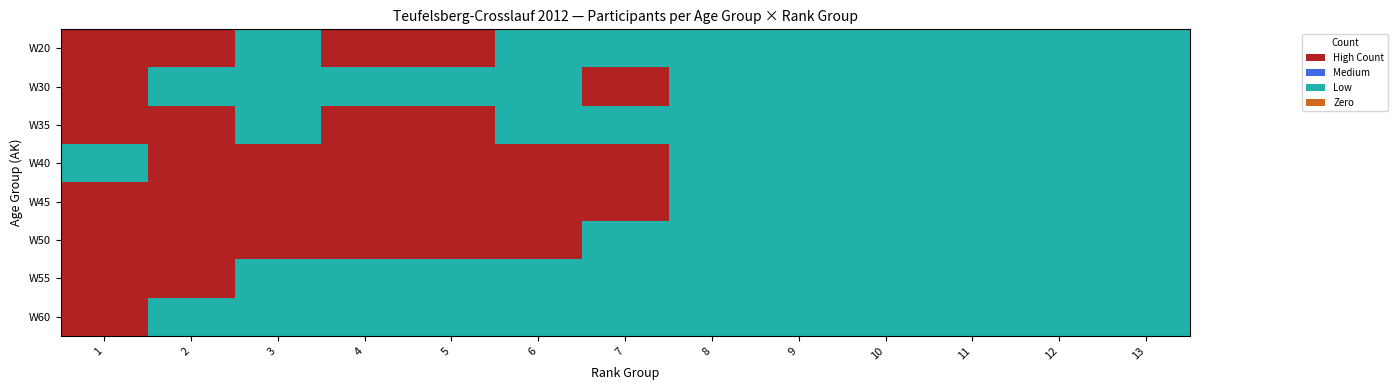

Which category has the lowest value across all series?

3